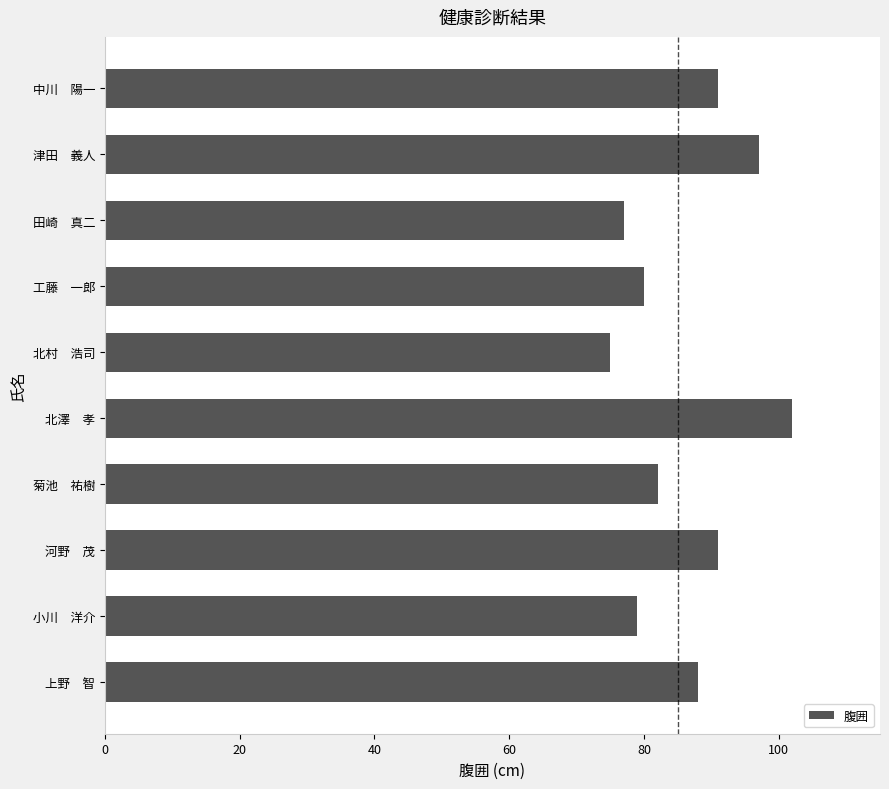

What is the change in value from 北澤　孝 to 津田　義人?

-5